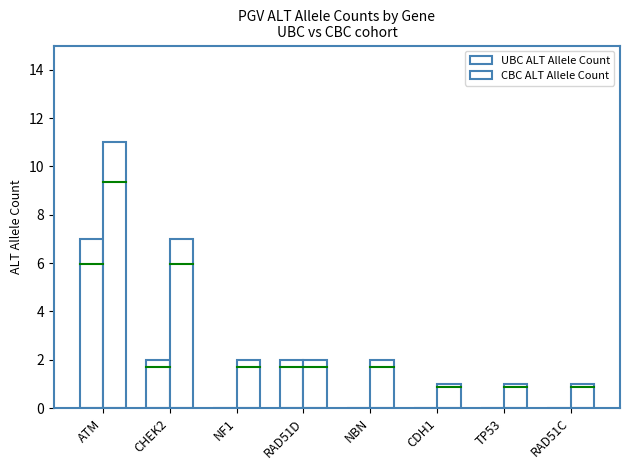

What is the difference between the maximum and minimum values in the UBC ALT Allele Count series?

7